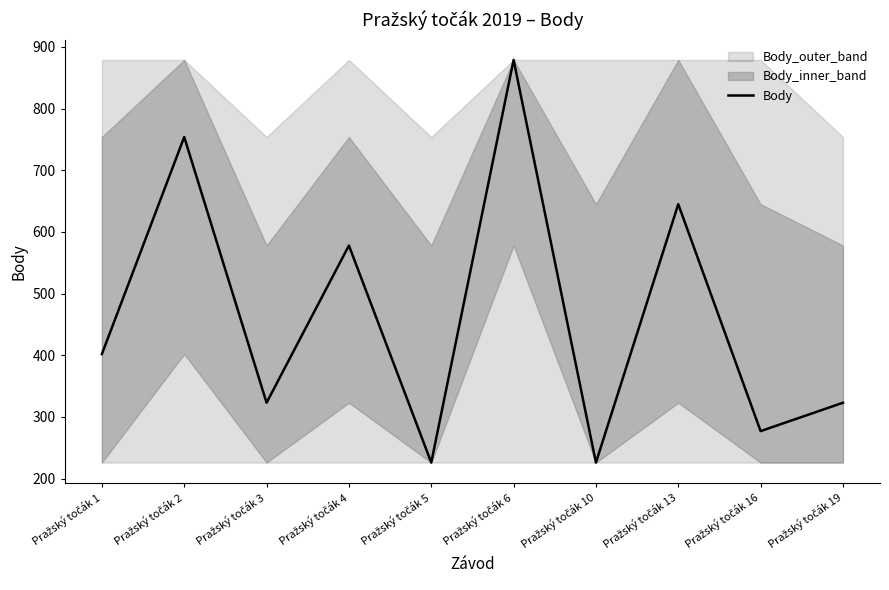

Is it true that the value at Pražský točák 3 is 323?

True